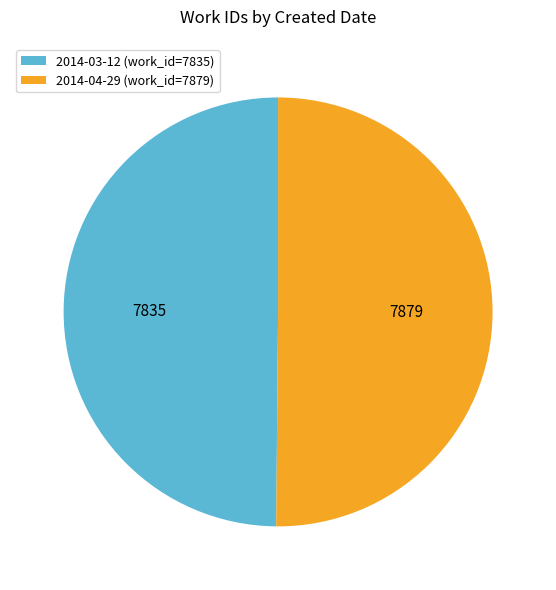

Combined, do 2014-04-29 (work_id=7879) and 2014-03-12 (work_id=7835) account for over 50%?

Yes